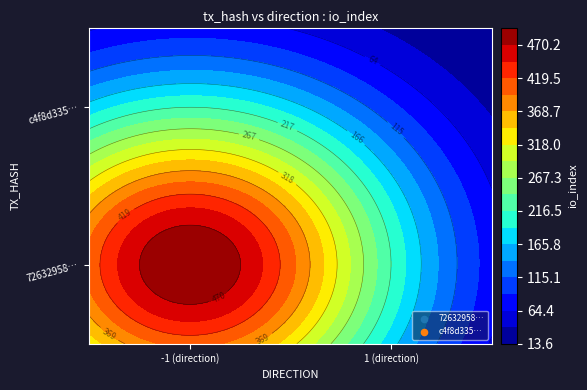

Count the 726329585933f7709ab7ff002cc4f6faca60ab3 values in the range -1 to 495.

2